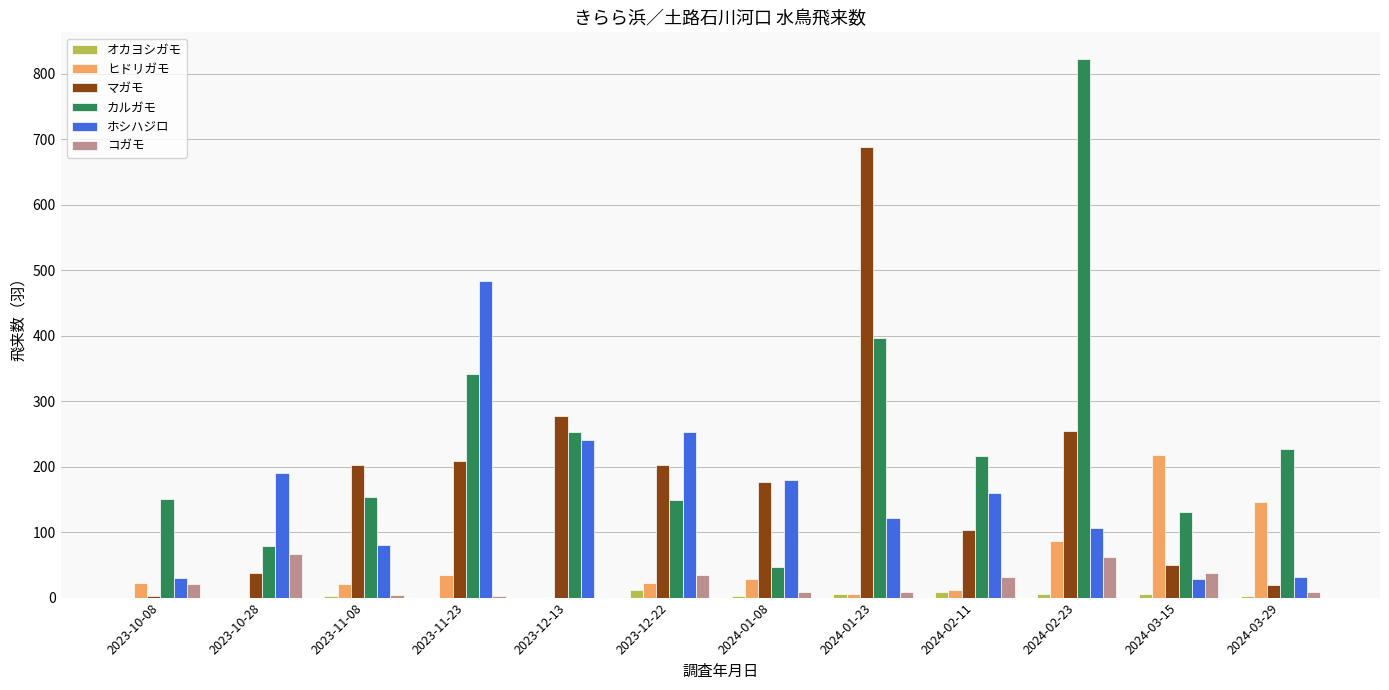

Which series has the largest range (max minus min)?

カルガモ